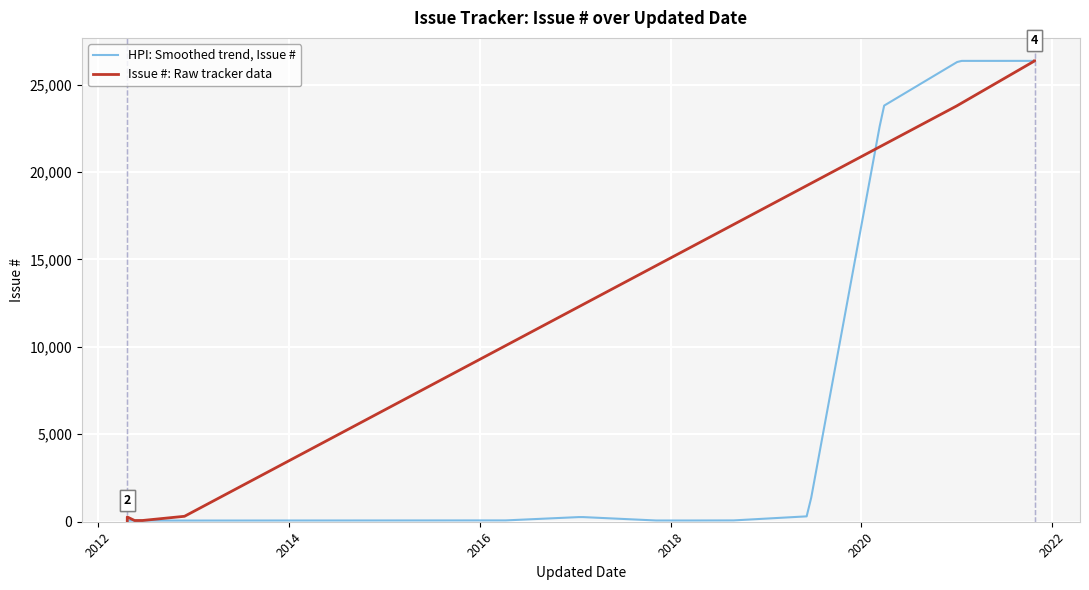

True or false: the data has more than 0 interior local peaks.

True